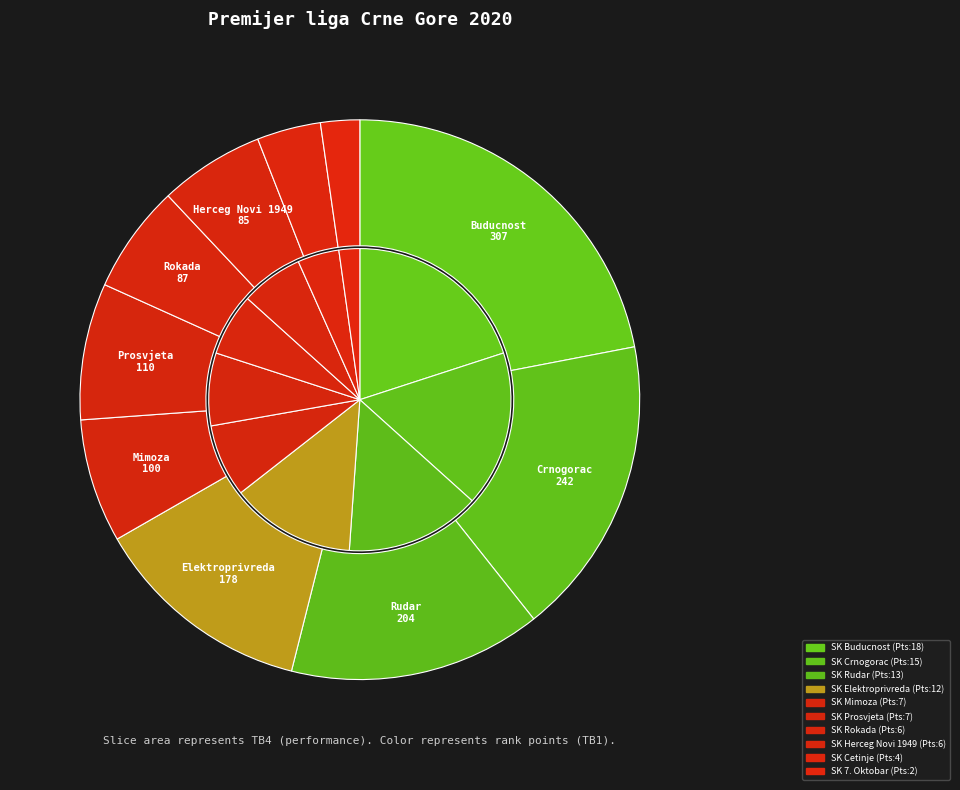

Combined, do SK Herceg Novi 1949 and SK Prosvjeta account for over 50%?

No